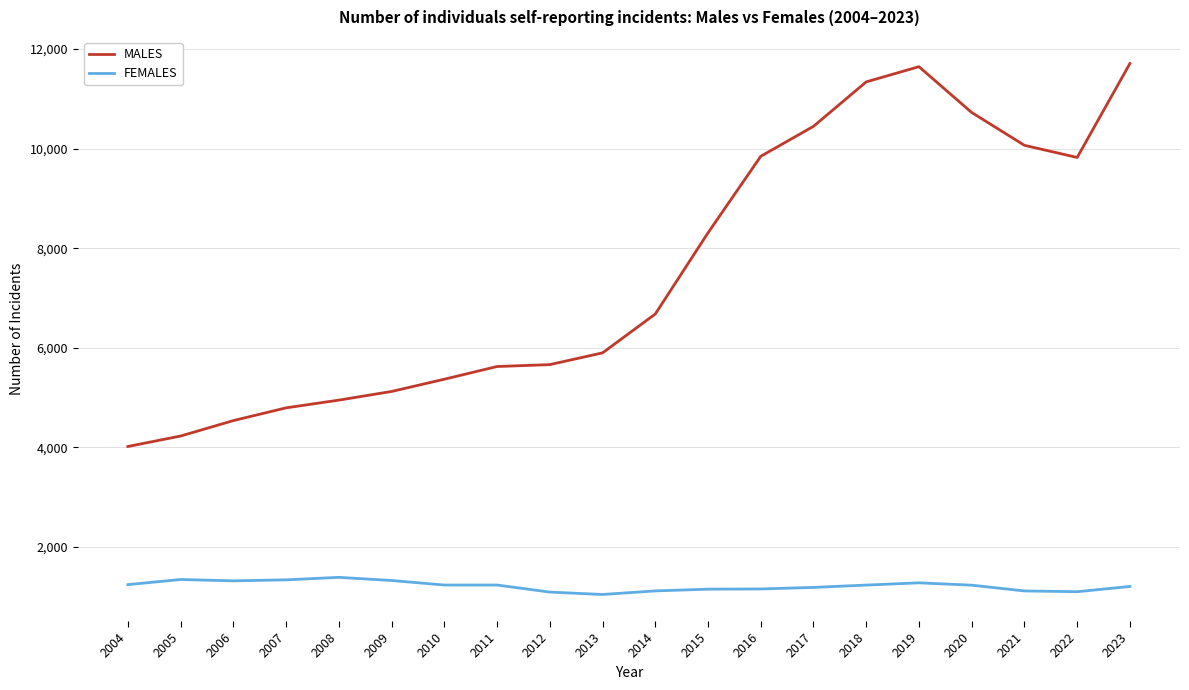

True or false: FEMALES has a value of 1952 at 2018.

False